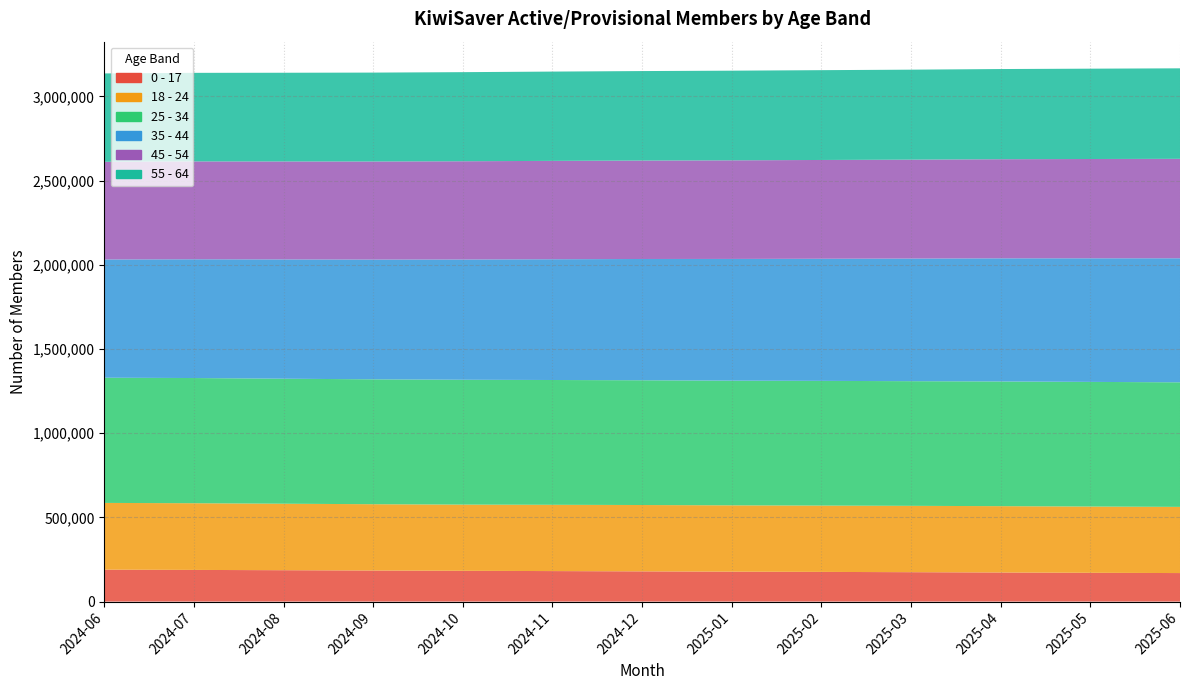

Reading left to right, list all the values displayed in this chart.

0 - 17: 189641	188084	186382	184544	182788	181196	179438	177714	176302	174619	172755	170928	169409
18 - 24: 396419	396131	394863	393772	393190	393678	394137	393945	393903	394080	394041	393572	393064
25 - 34: 743602	743576	742546	741830	741553	741221	741005	740508	740679	740455	740690	740304	739929
35 - 44: 702348	705371	708526	711331	714377	717296	720311	723052	725404	728253	731275	734103	736662
45 - 54: 580186	581284	581796	582471	583411	584240	584679	585642	586682	587516	588718	589831	590728
55 - 64: 524792	526008	526926	527990	529253	530325	531493	532483	533420	534449	535589	536526	537501